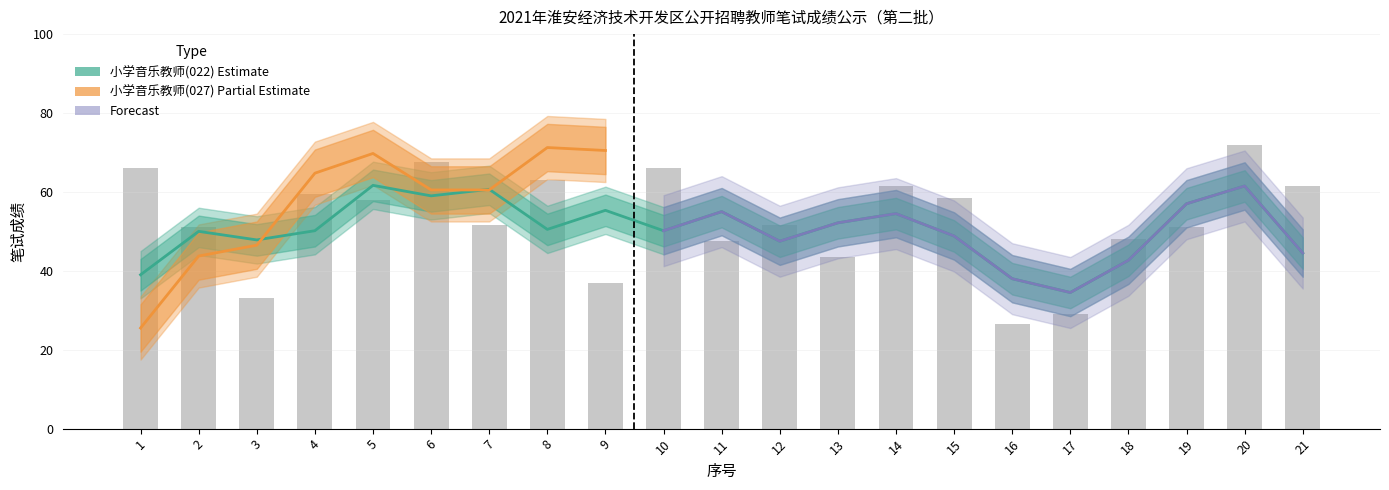

What is the change in value from 15 to 17?

-29.5